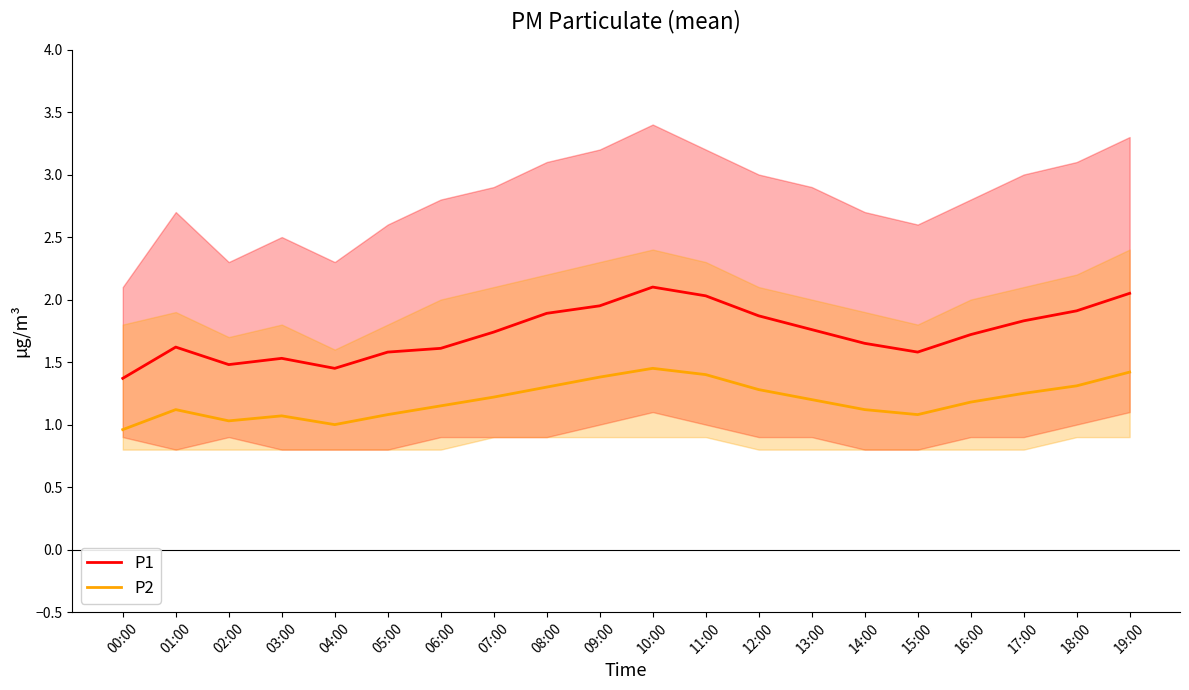

What is the difference between the maximum and minimum values in the P1 series?

0.7